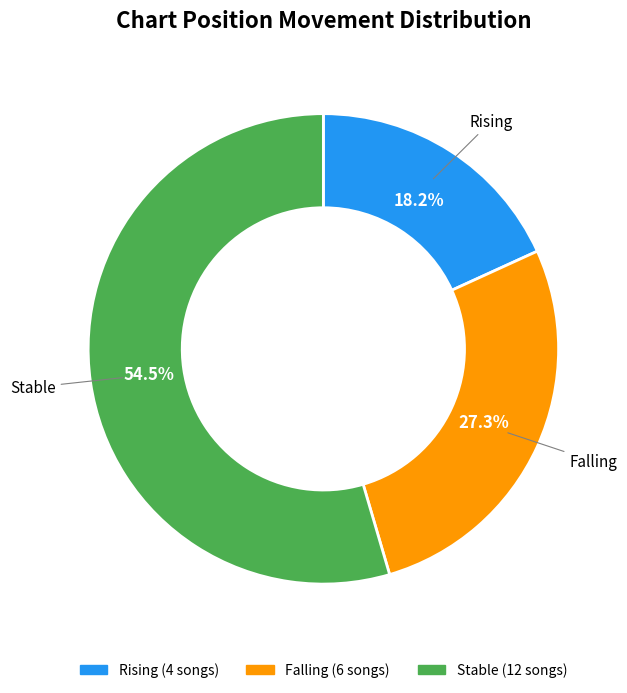

To the nearest percent, what is the difference between the largest and smallest slice percentages?

36%